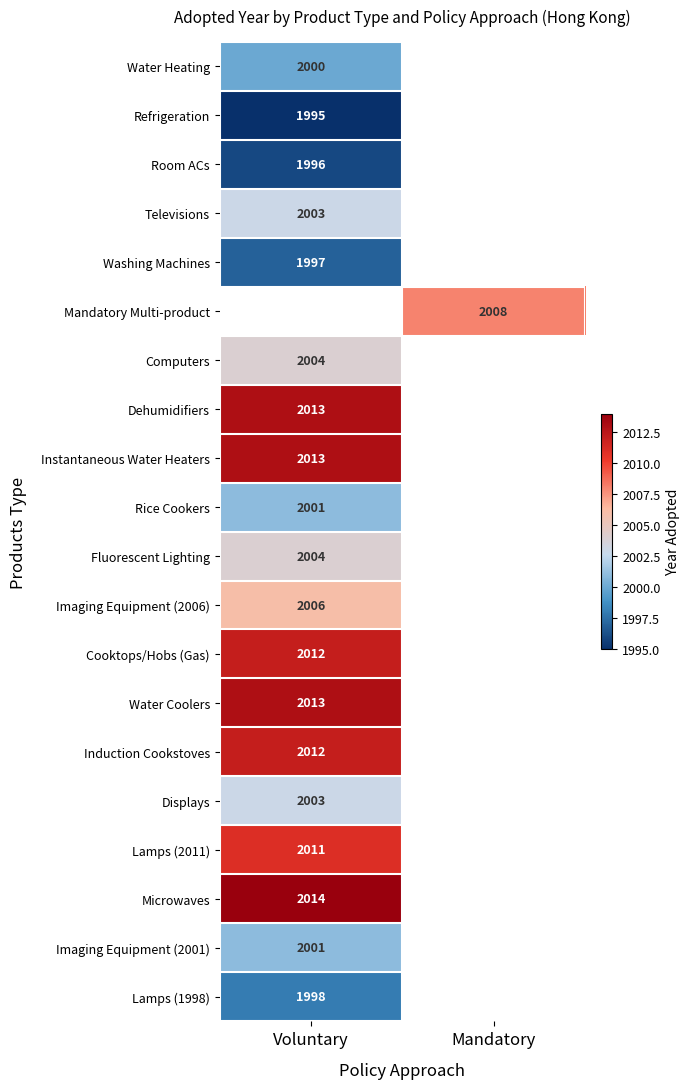

Is it true that Lamps (1998) equals 3295 at Voluntary?

False